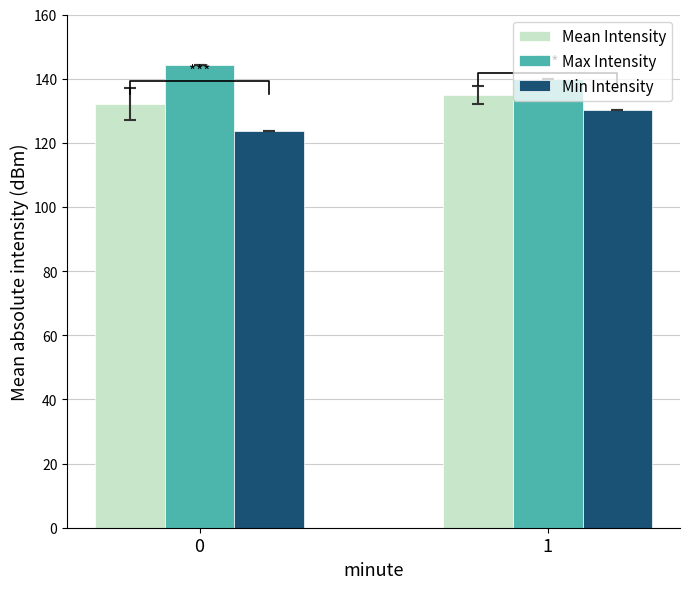

What is the minimum value shown in the chart?

123.6